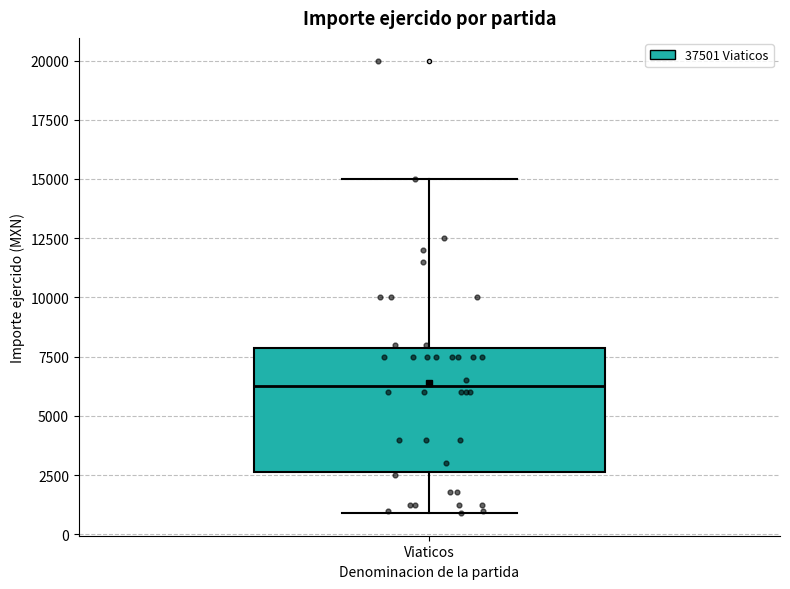

Transcribe this box plot: give where the median line is, the range the box spans, and where the two whiskers end, as read against the y-axis. The values are not printed on the chart, so give them approximately, as read against the axis.

median 6500, box 2500 to 8000, whiskers 1000 to 15000